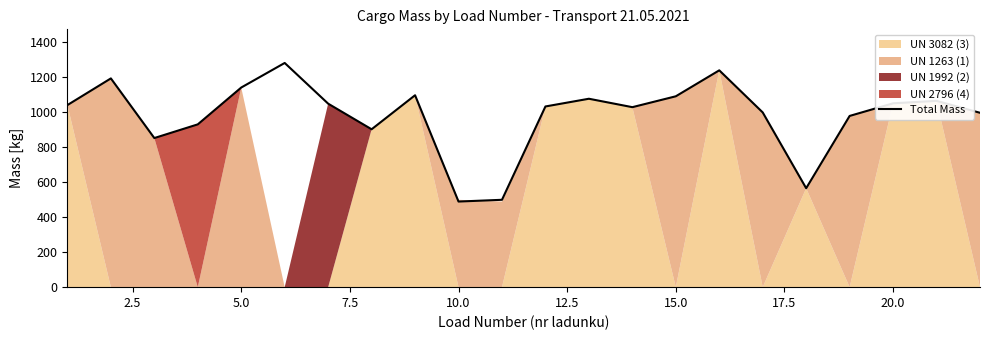

Reading left to right, transcribe all the data shown in this chart.

1038	1190	850	928	1138	1278	1046	900	1094	488	498	1030	1074	1026	1088	1236	996	564	976	1048	1062	994